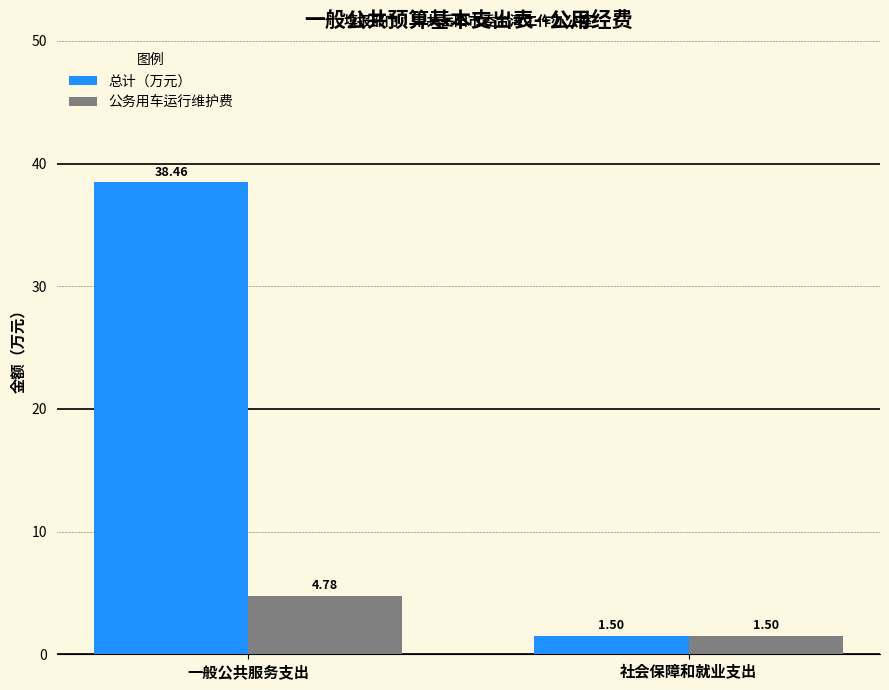

What is the total value across all series at 一般公共服务支出?

43.2